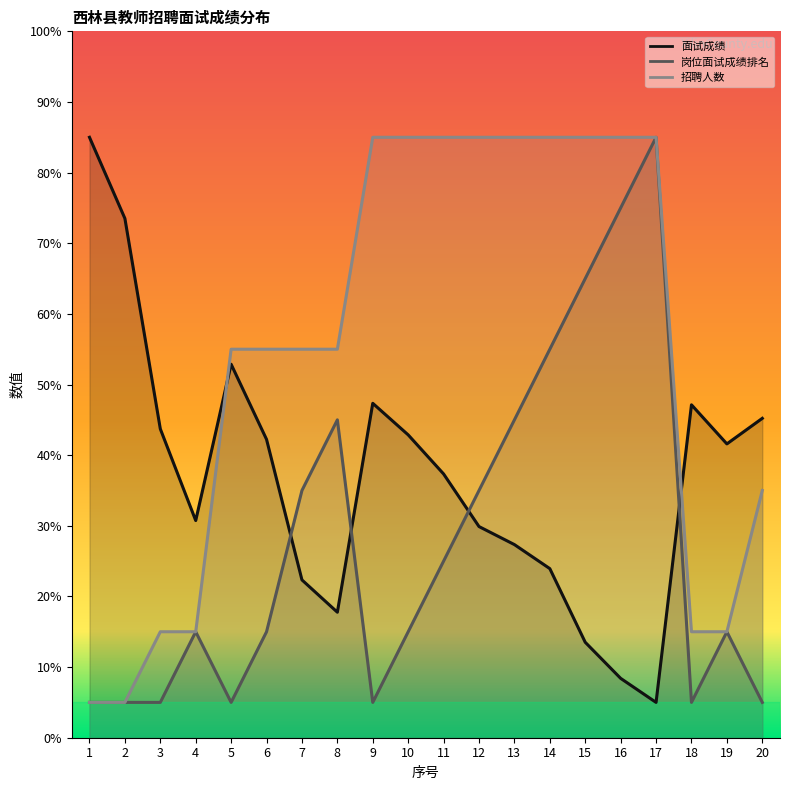

What is the difference between the maximum and second lowest values in the 面试成绩 series?

76.6